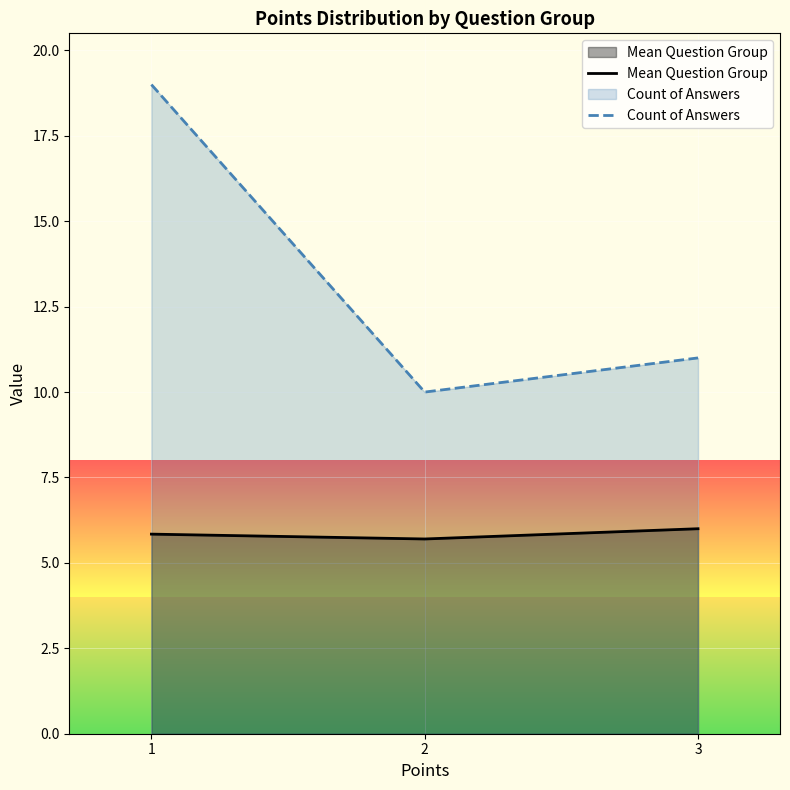

Between 1 and 2, which is larger?

1